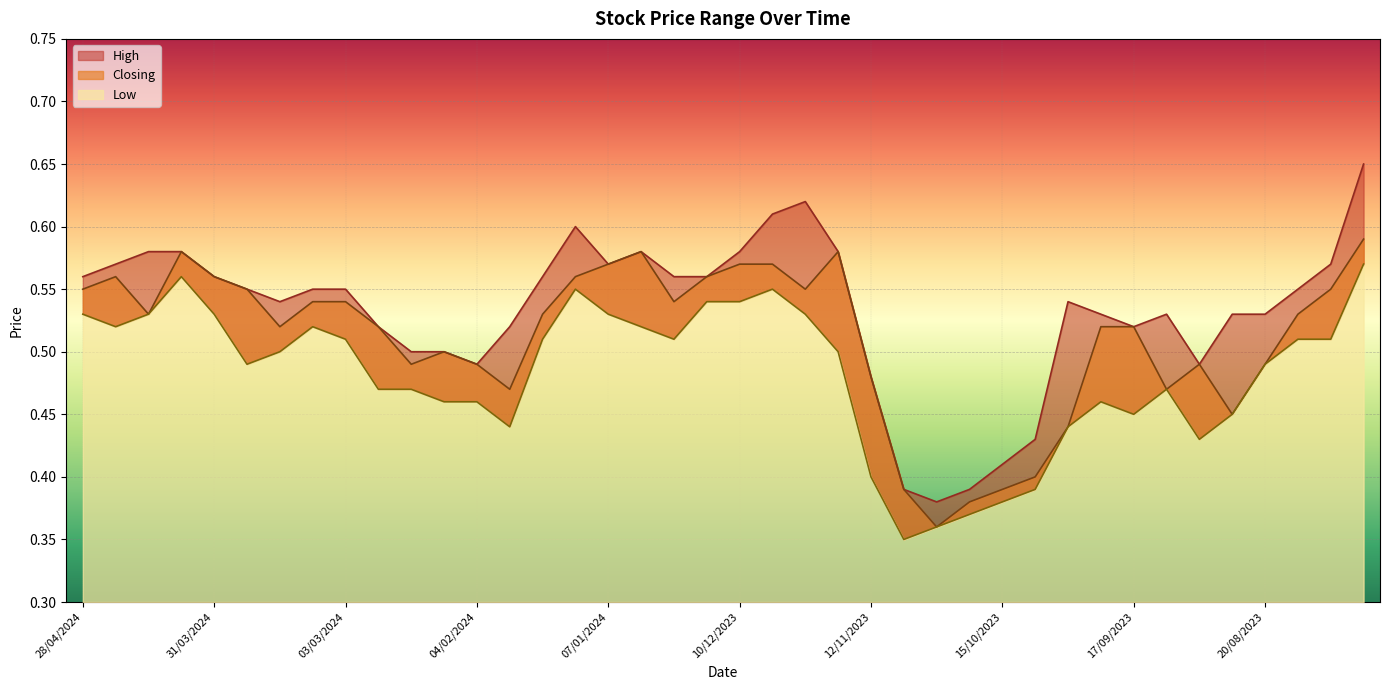

True or false: Low and High intersect in this chart.

False